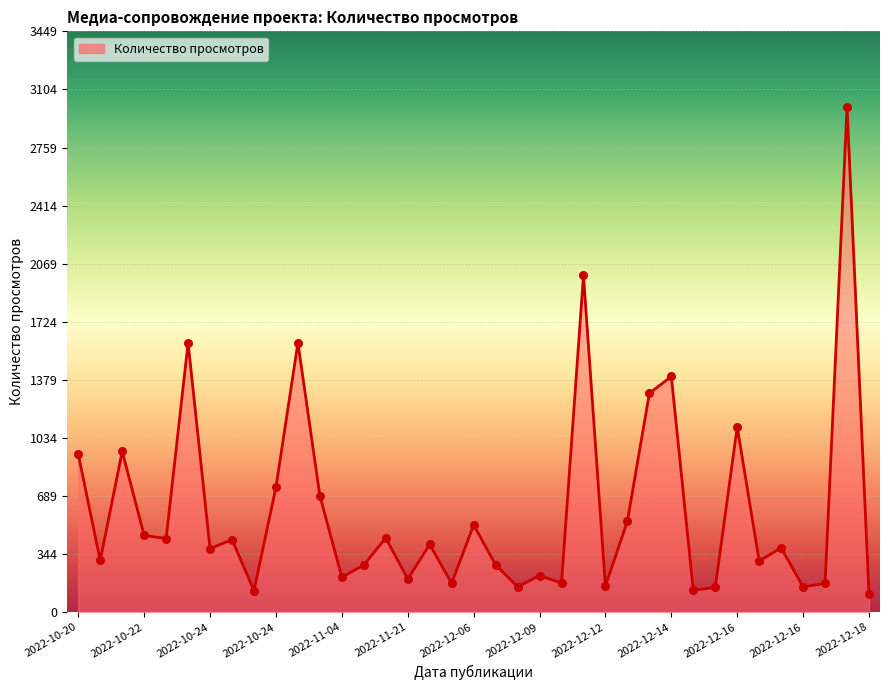

What is the smallest value displayed?

106